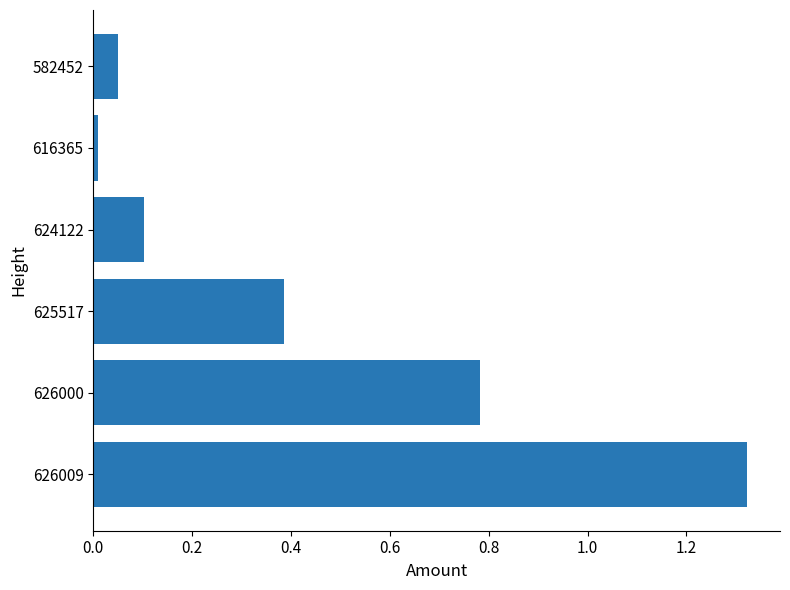

What is the change in value from 626009 to 625517?

-0.9